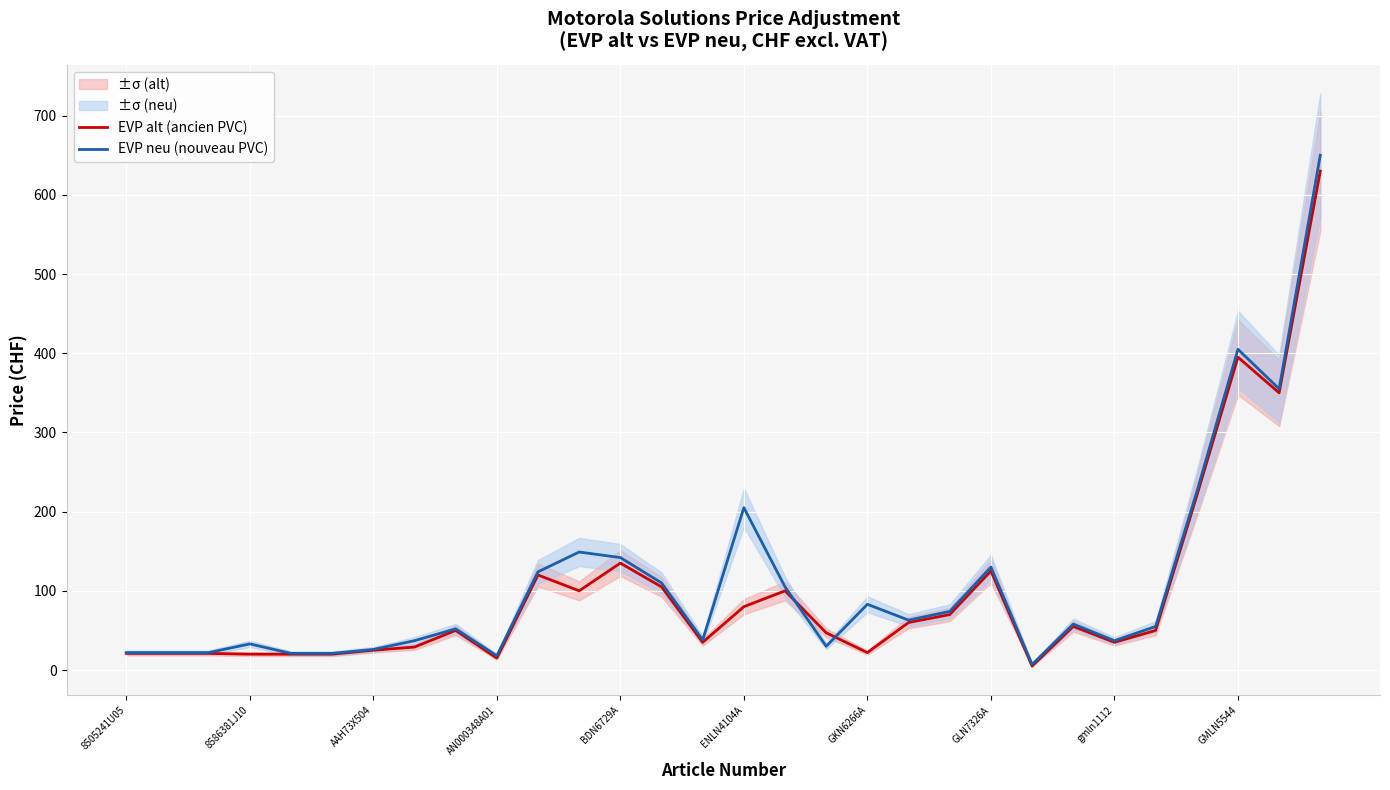

How many series are shown in this chart?

2